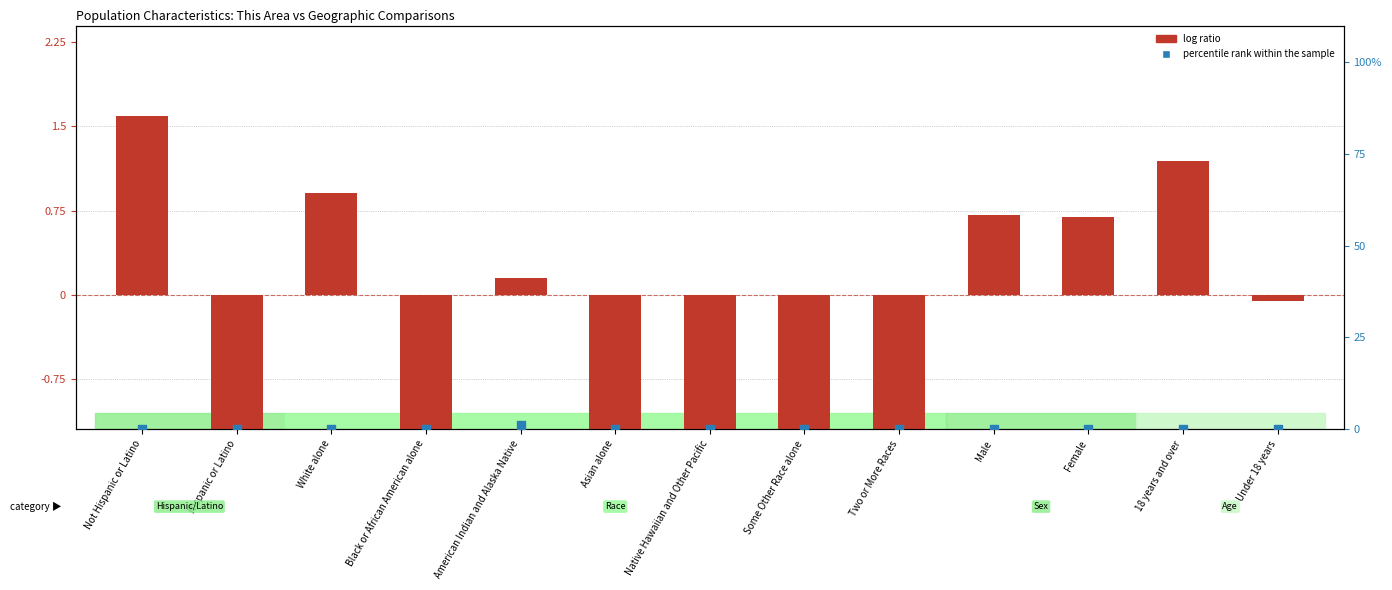

What are all the series names shown in the legend?

log ratio, percentile rank within the sample